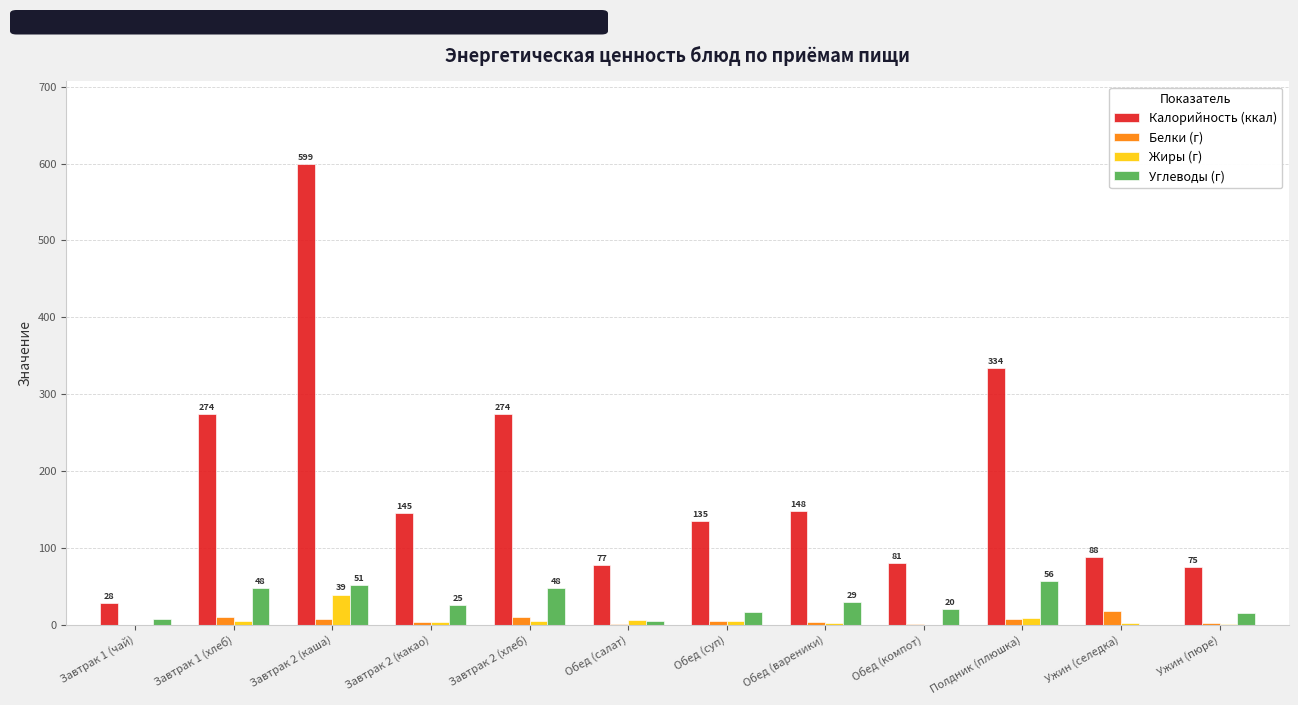

Is it true that Углеводы (г) equals 5.1 at Обед (салат)?

True